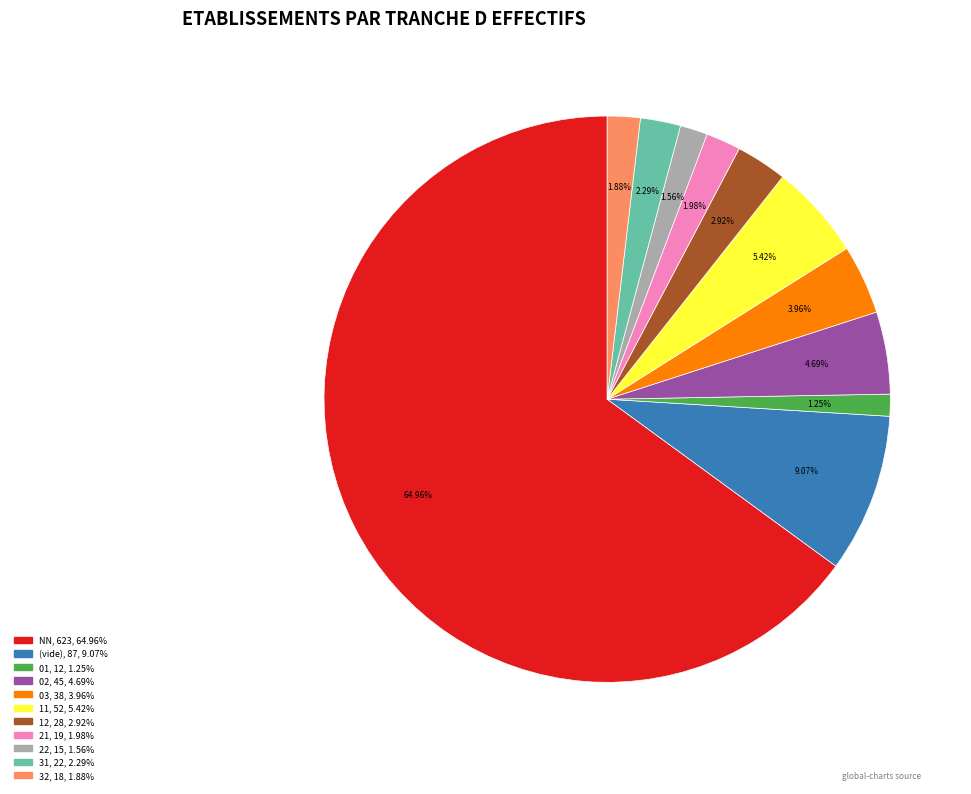

Is there a majority slice in this chart?

Yes